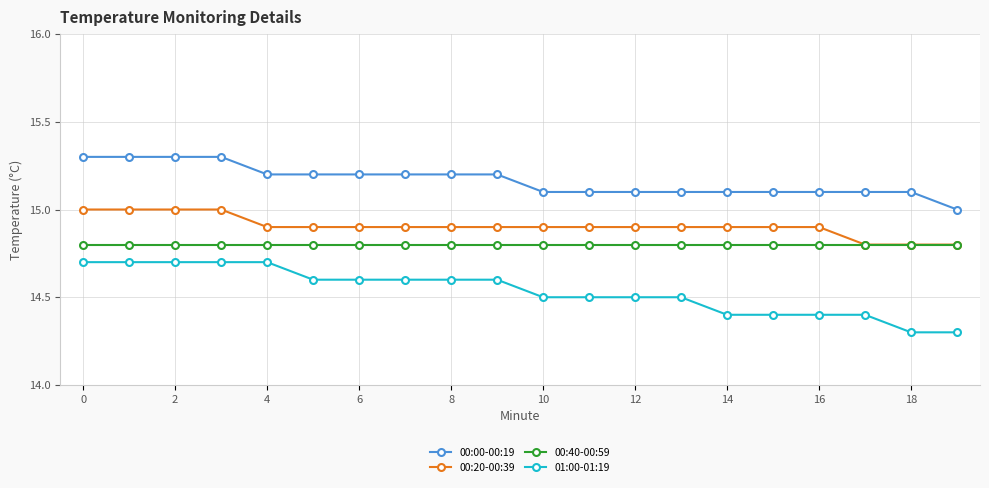

True or false: 00:40-00:59 and 00:00-00:19 intersect in this chart.

False